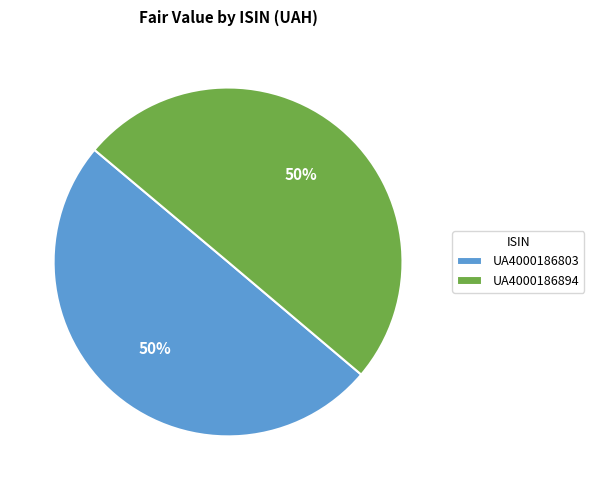

What is the ratio of the value at UA4000186803 to the value at UA4000186894?

1.0